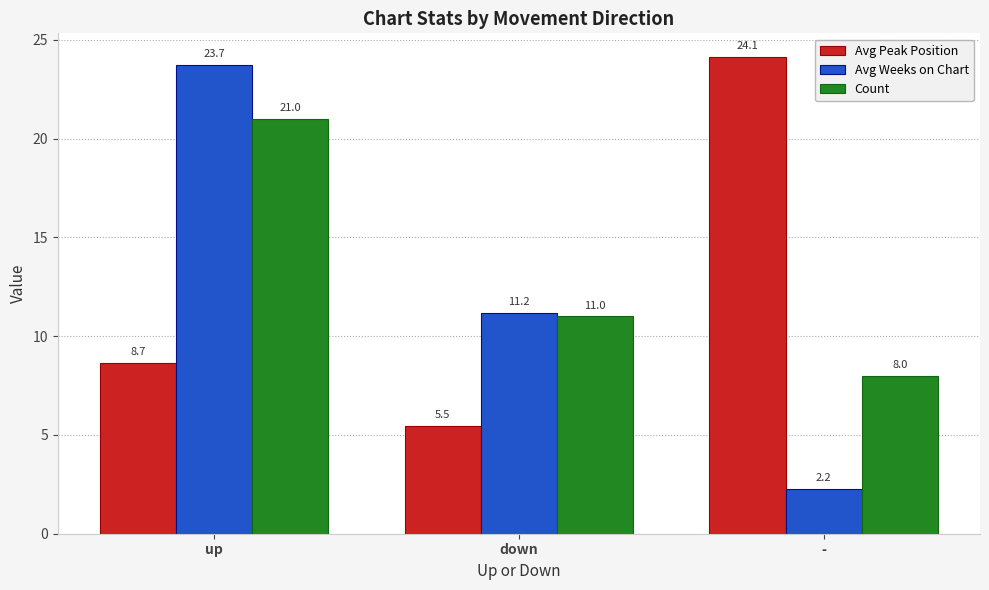

Which series has the widest spread of values?

Avg Weeks on Chart